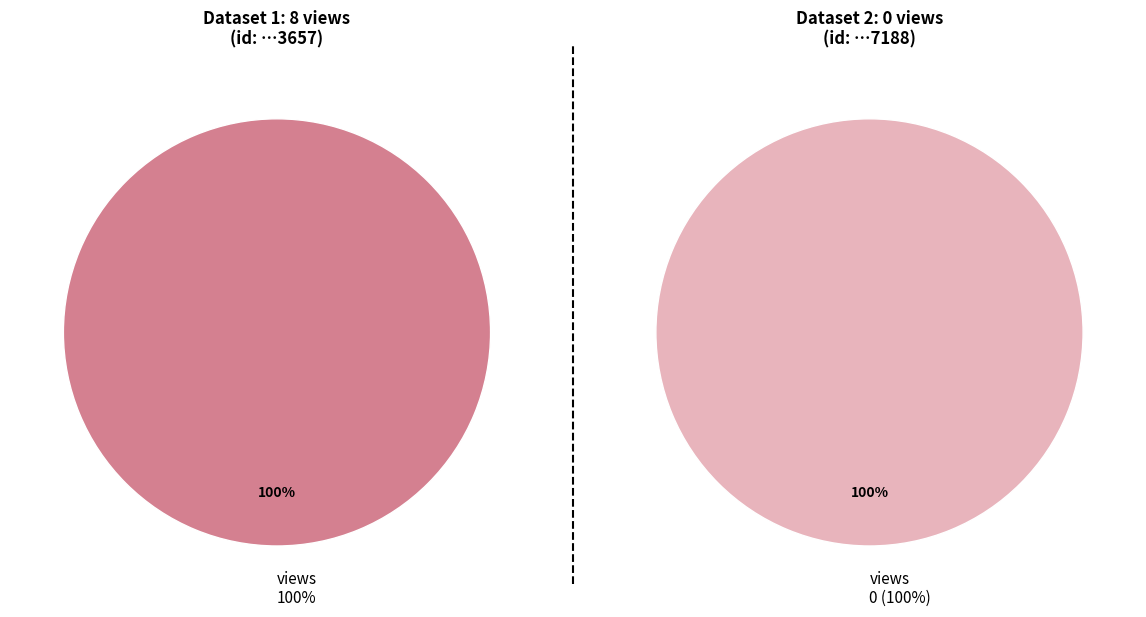

How many slices are in this pie chart?

2